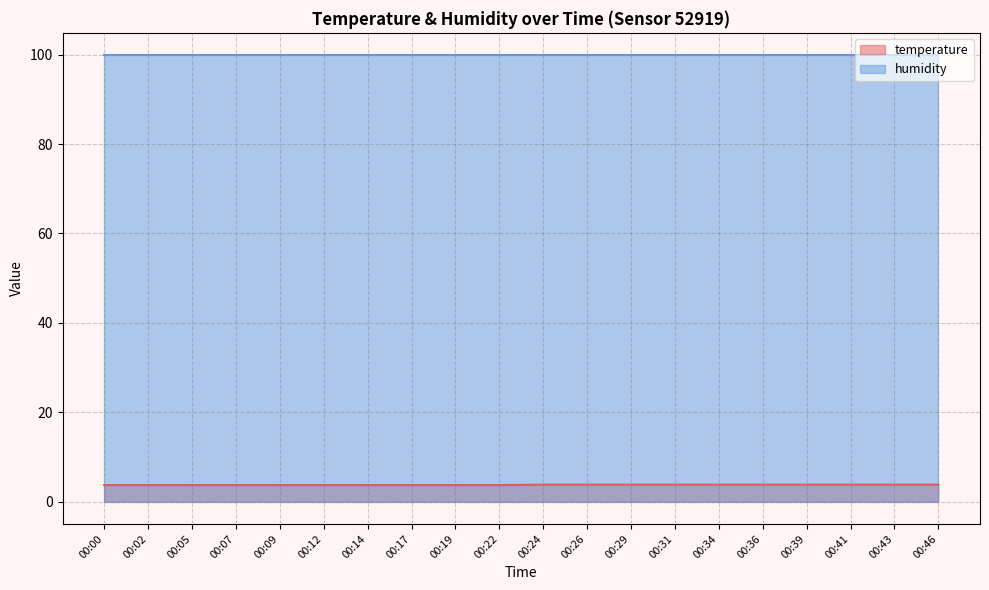

What is the total value across all series at 00:00?

103.6